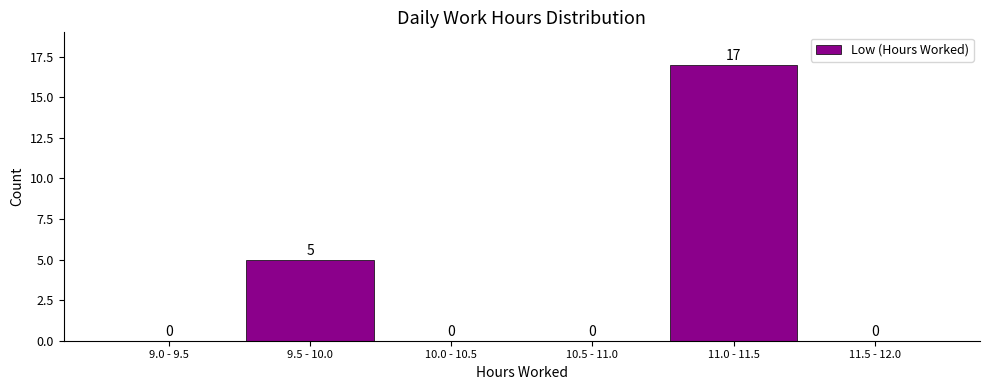

Reading left to right, extract all data points from this chart.

9.0 - 9.5=0	9.5 - 10.0=5	10.0 - 10.5=0	10.5 - 11.0=0	11.0 - 11.5=17	11.5 - 12.0=0